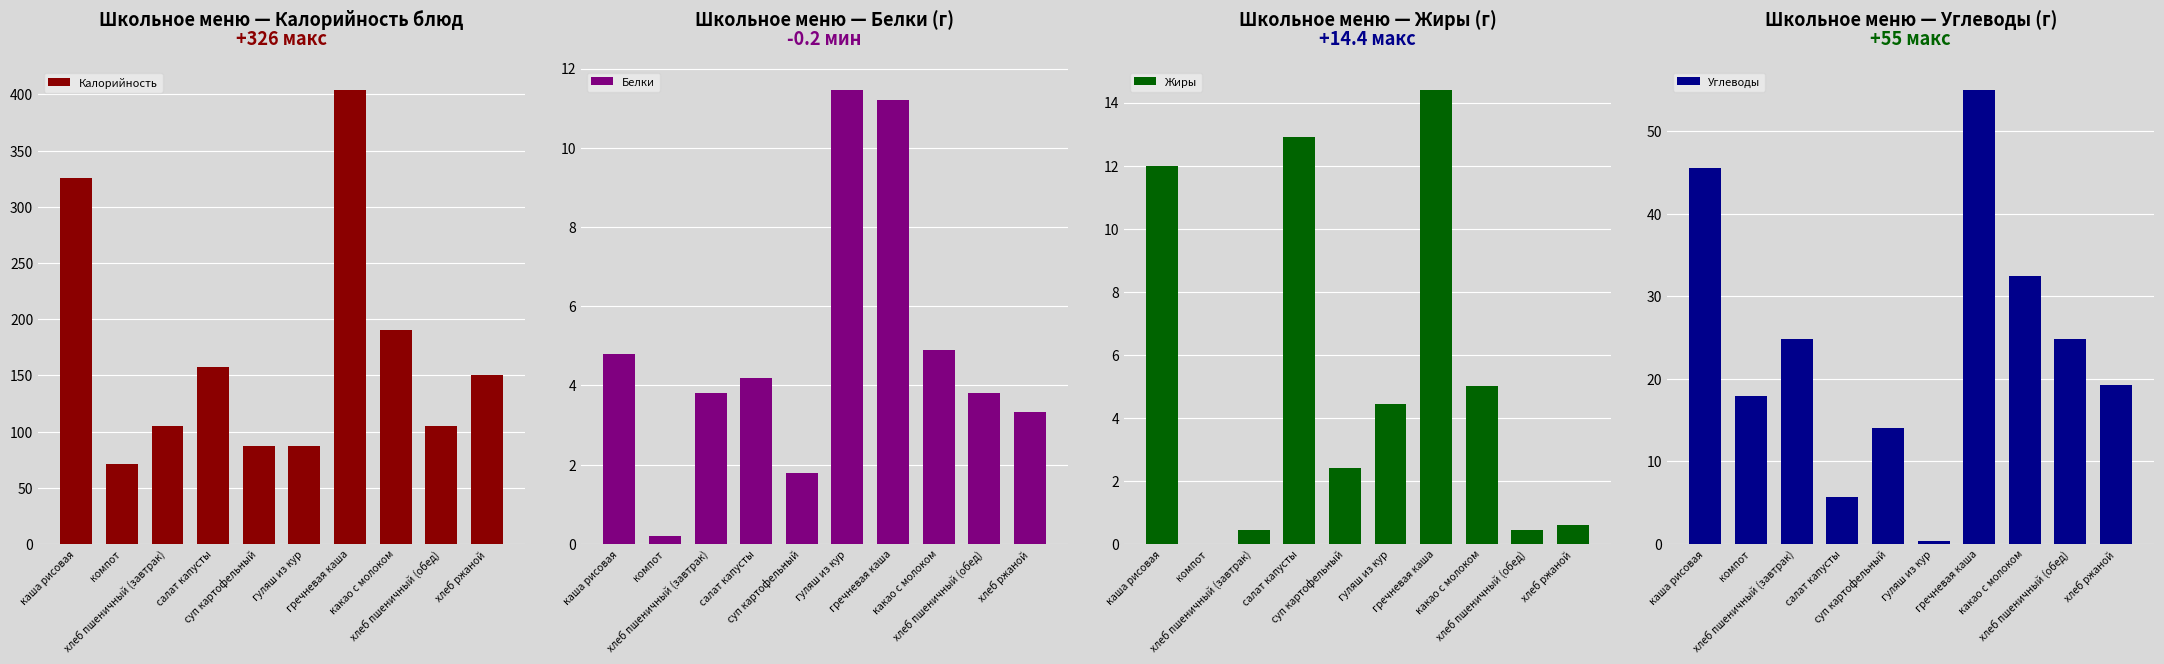

At which category is the sum across all series the highest?

гречневая каша